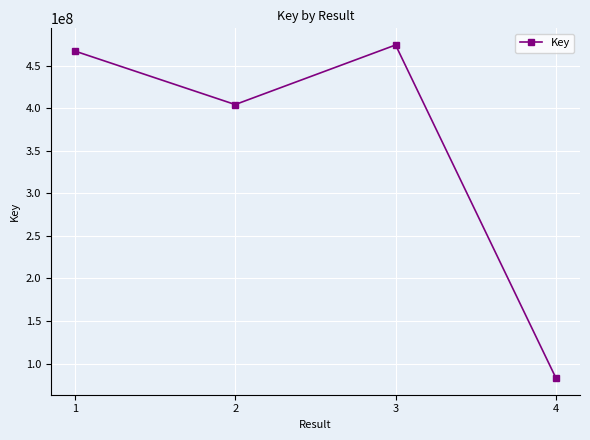

Does the chart display data point markers on the line(s)?

Yes